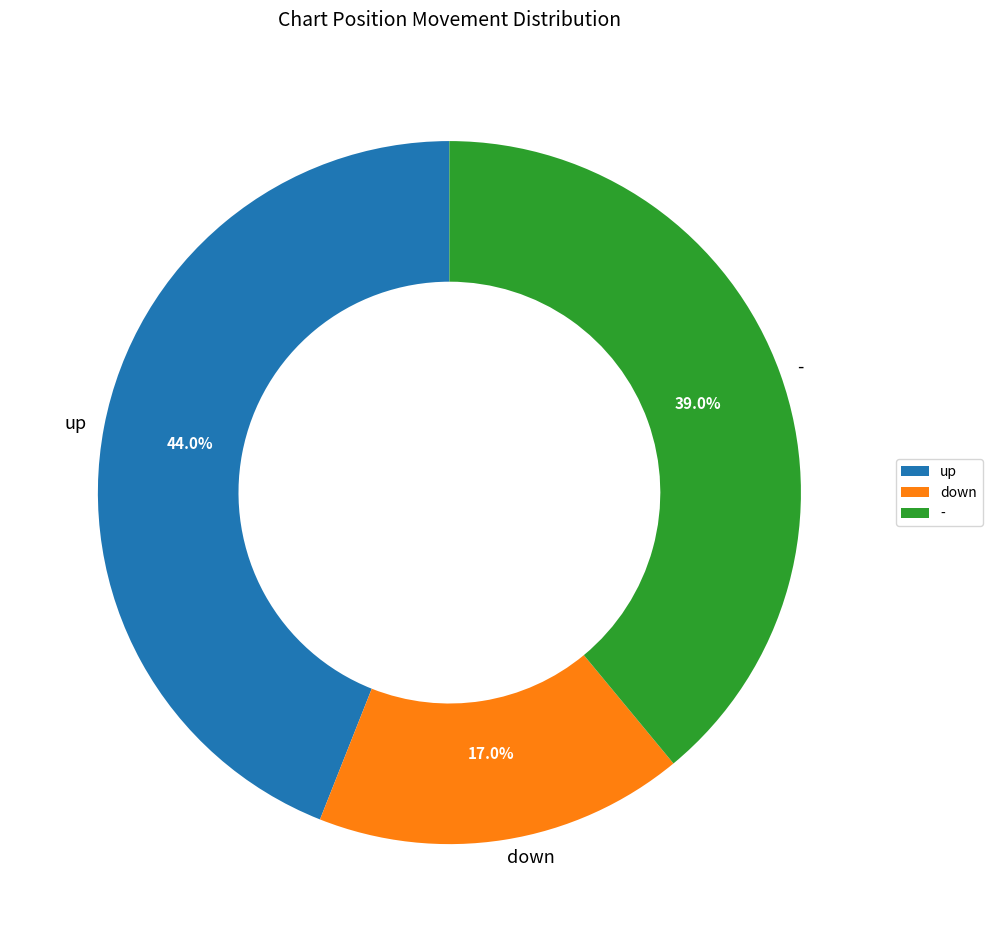

Is it true that - is 39% of the pie?

True